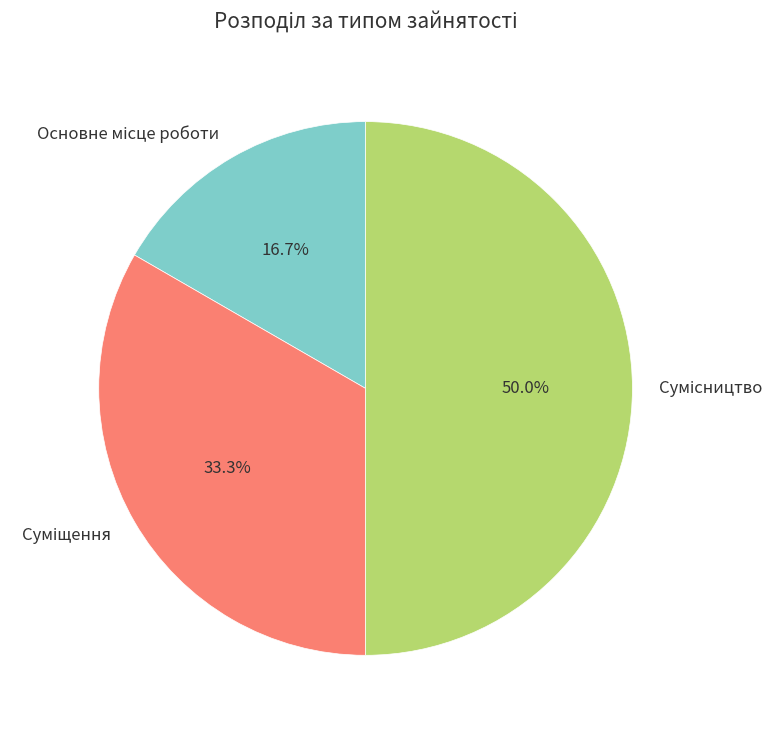

Does Сумісництво represent more than half of the total?

No